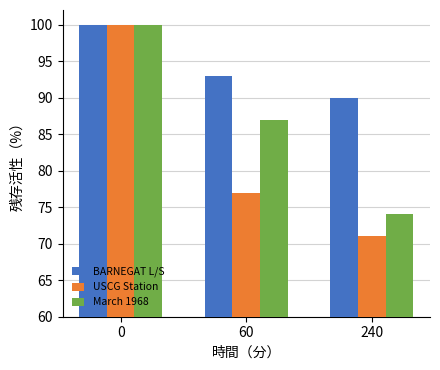

At which label does BARNEGAT L/S reach its minimum?

240